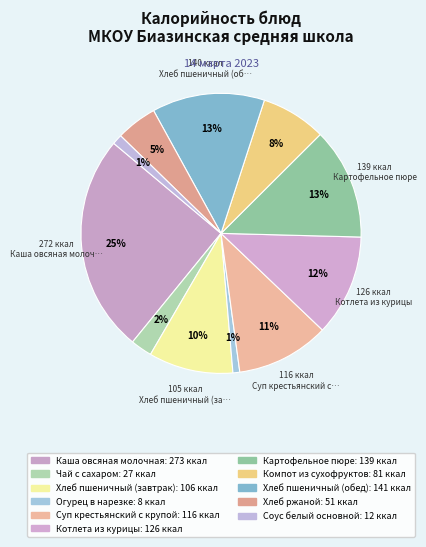

Does Суп крестьянский с крупой account for over 50% of the chart?

No